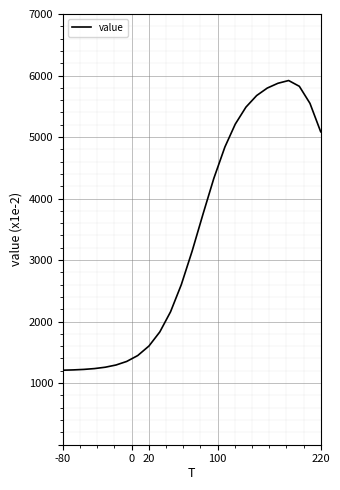

What is the difference between the maximum and minimum values?

4710.4